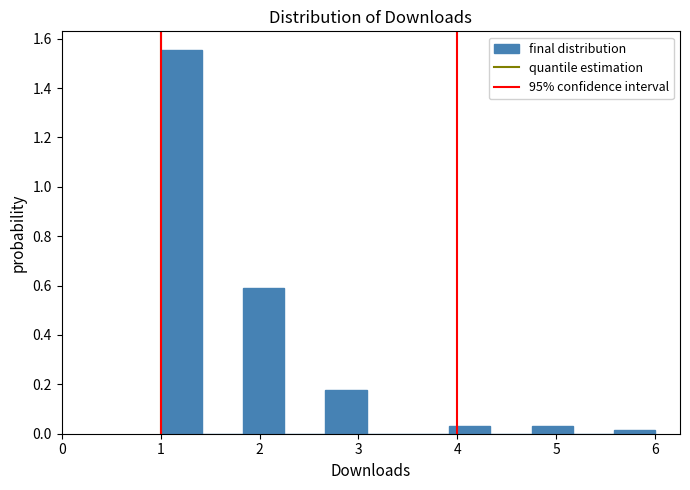

Reading left to right, transcribe this chart: for each bar, give the range it covers on the x-axis and its height. Neither the bar edges nor the heights are printed on the chart, so give them approximately, as read against the axes.

1.0 to 1.4: 1.56
1.4 to 1.8: 0
1.8 to 2.3: 0.60
2.3 to 2.7: 0
2.7 to 3.1: 0.18
3.1 to 3.5: 0
3.5 to 3.9: 0
3.9 to 4.3: 0.04
4.3 to 4.8: 0
4.8 to 5.2: 0.04
5.2 to 5.6: 0
5.6 to 6.0: under 0.02